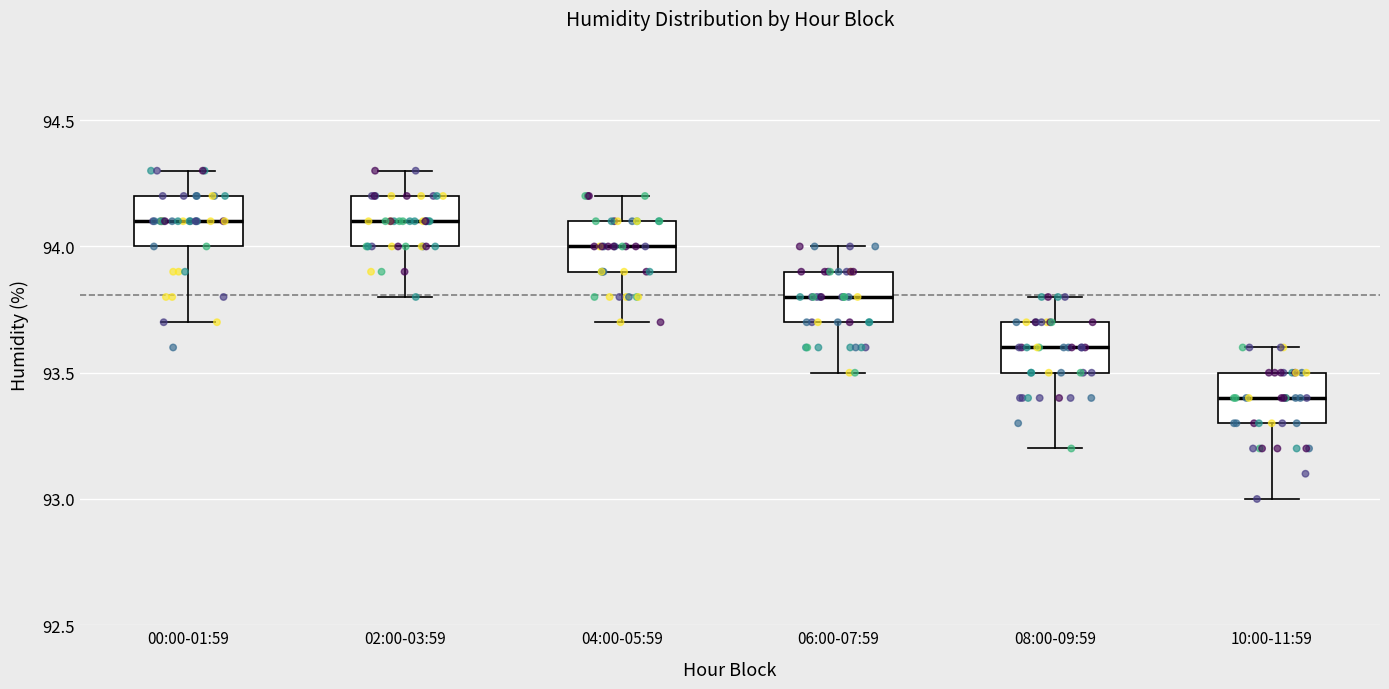

Reading left to right, transcribe this box plot: for each box, give where its median line is, the range the box spans, and where its two whiskers end, as read against the y-axis. The values are not printed on the chart, so give them approximately, as read against the axis.

00:00-01:59: median 94.1, box 94.0 to 94.2, whiskers 93.7 to 94.3
02:00-03:59: median 94.1, box 94.0 to 94.2, whiskers 93.8 to 94.3
04:00-05:59: median 94.0, box 93.9 to 94.1, whiskers 93.7 to 94.2
06:00-07:59: median 93.8, box 93.7 to 93.9, whiskers 93.5 to 94.0
08:00-09:59: median 93.6, box 93.5 to 93.7, whiskers 93.2 to 93.8
10:00-11:59: median 93.4, box 93.3 to 93.5, whiskers 93.0 to 93.6